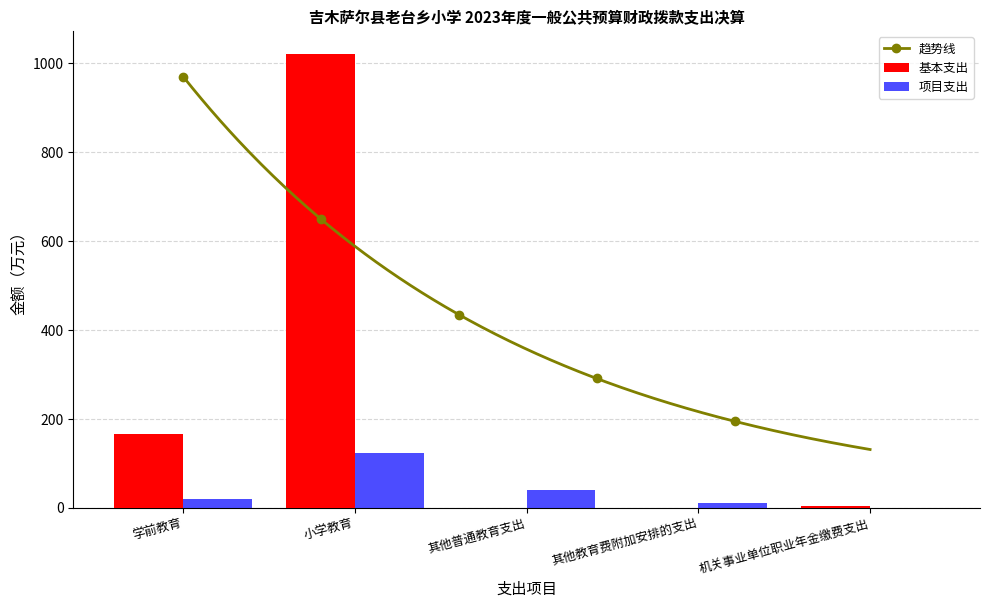

What position from the left is 其他教育费附加安排的支出?

4